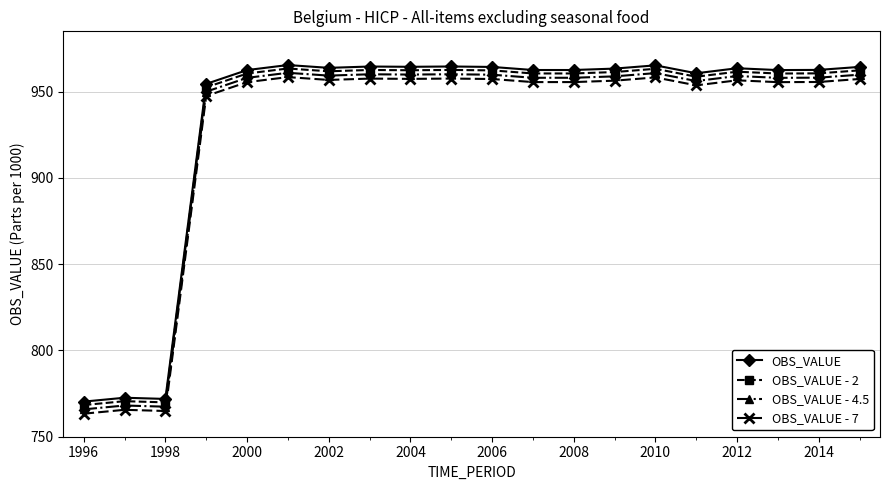

True or false: OBS_VALUE - 7 has more than 2 interior local peaks.

True